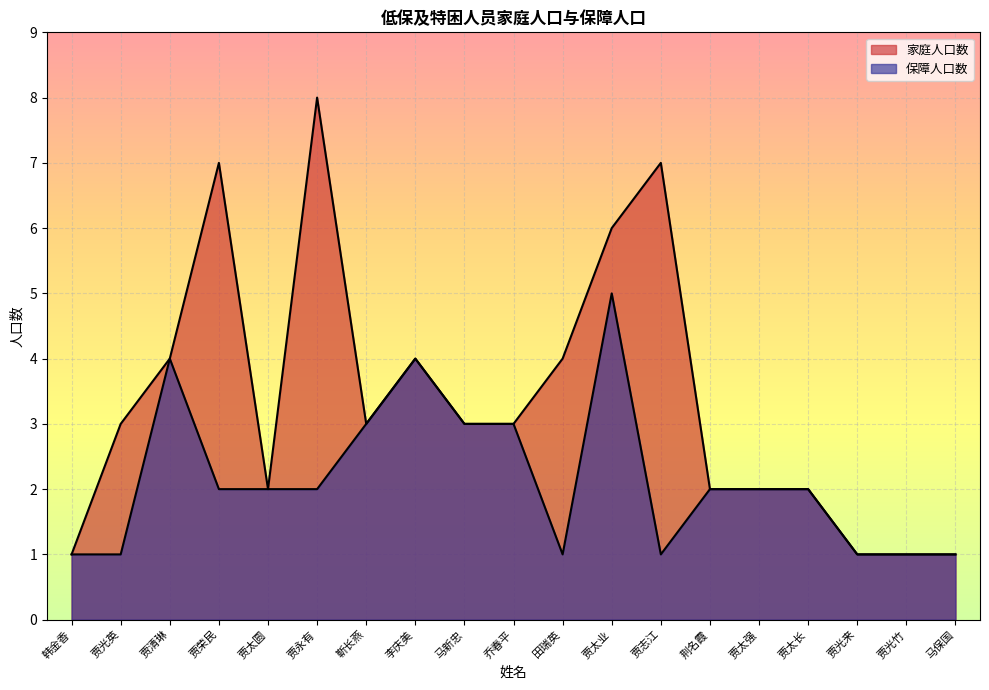

What are all the series names shown in the legend?

家庭人口数, 保障人口数